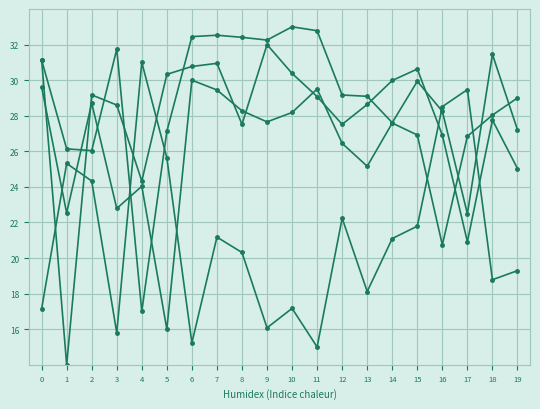

How many series are shown in this chart?

4